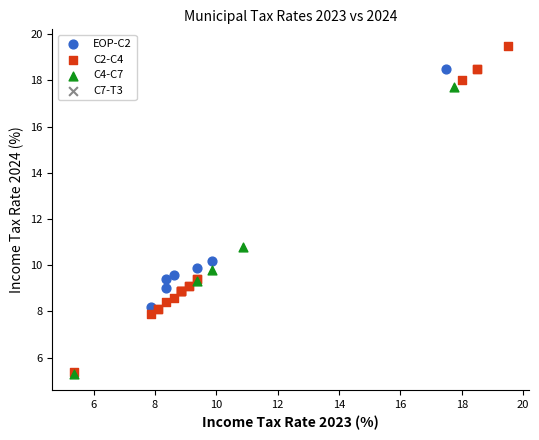

Which series has the largest Y range (max minus min)?

C2-C4